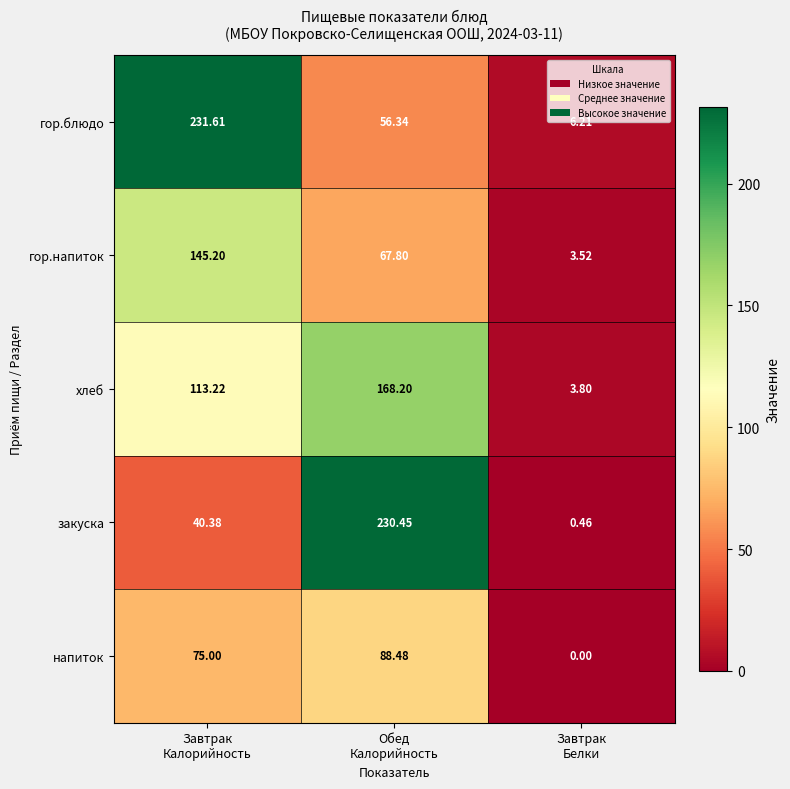

What is the maximum value shown in the chart?

231.6